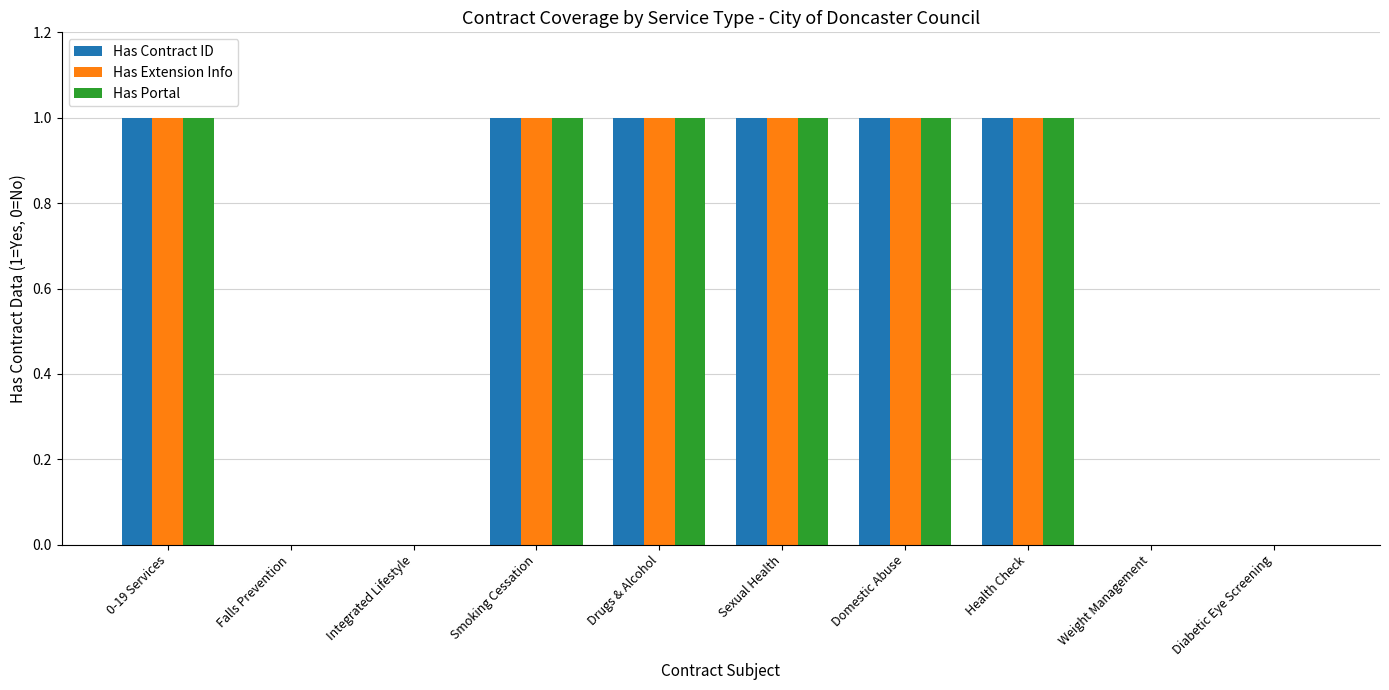

Are the bars horizontal?

No